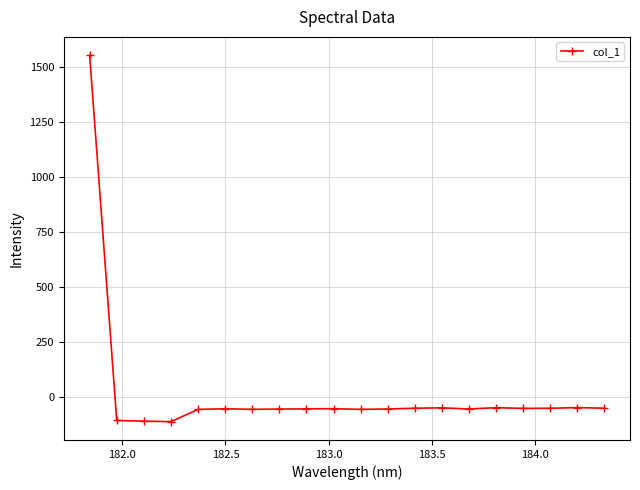

What is the value of the 4th point from the left?

-113.3